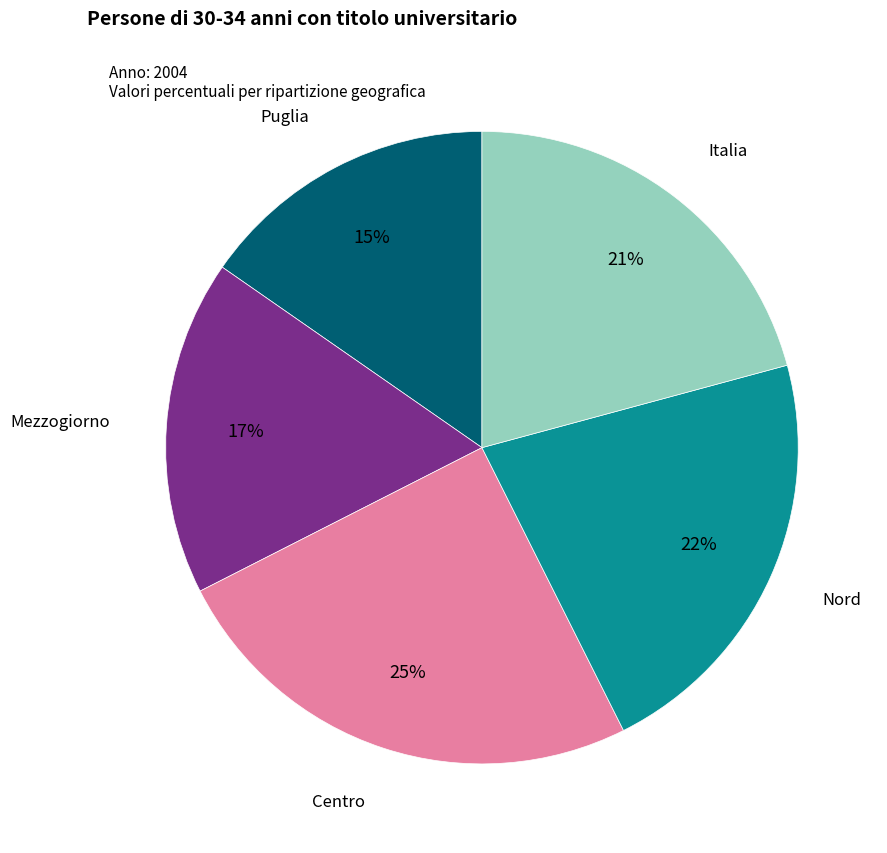

Is there a majority slice in this chart?

No